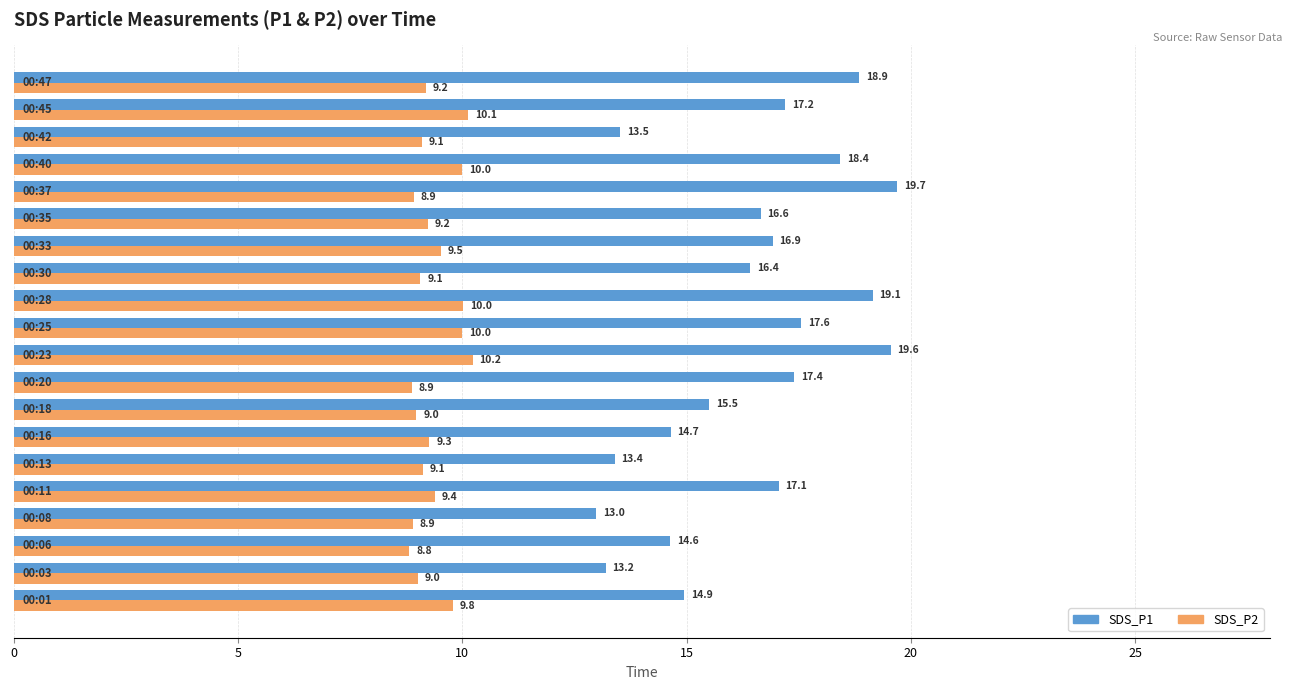

What is the minimum value for SDS_P1?

13.0